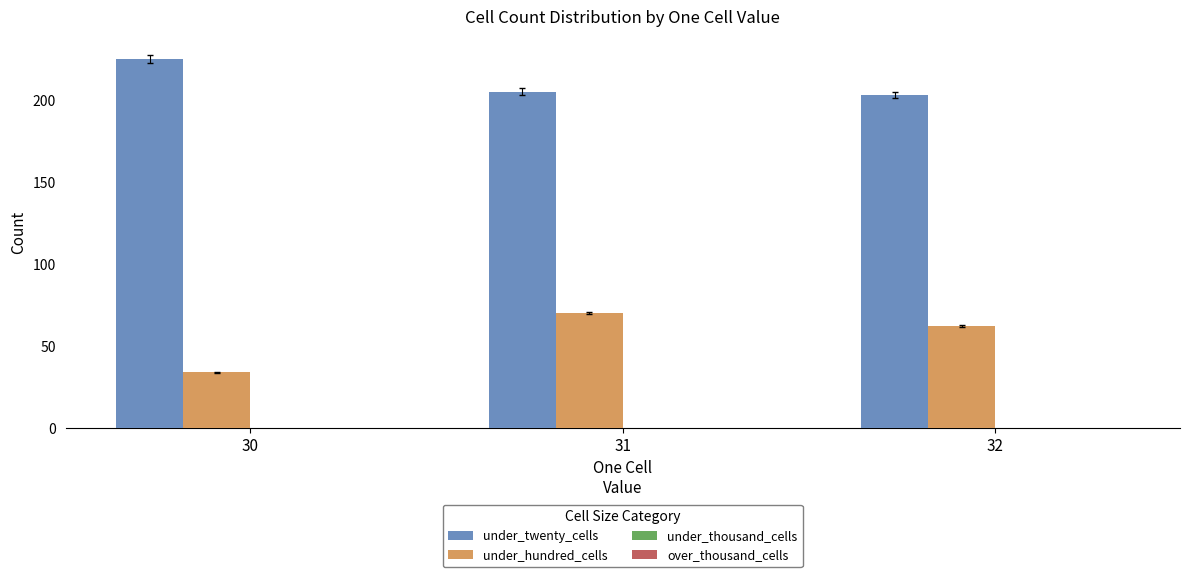

Reading left to right, extract all data points from this chart.

under_twenty_cells: 30=225	31=205	32=203
under_hundred_cells: 30=34	31=70	32=62